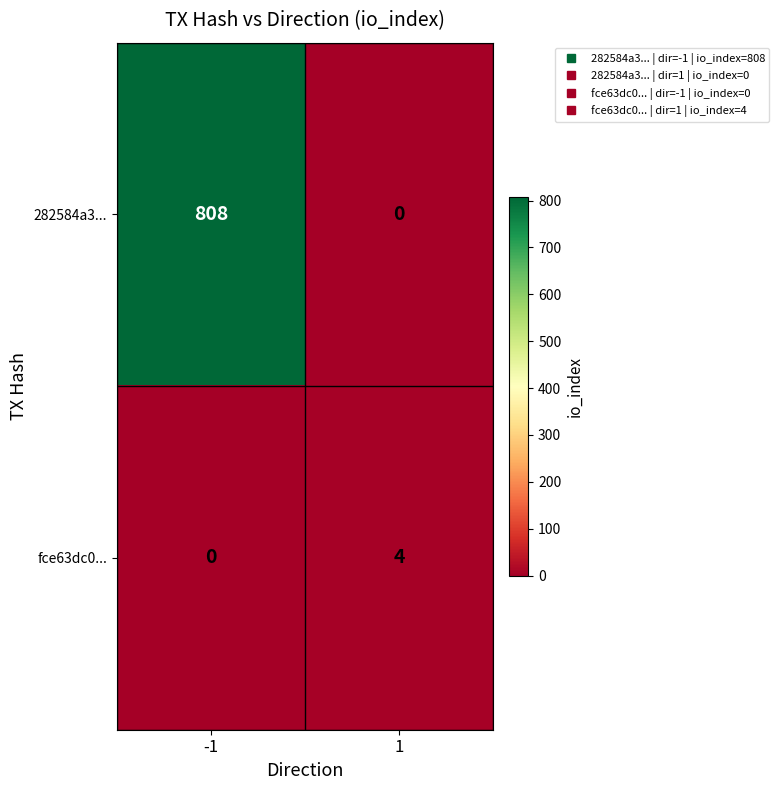

The fce63dc0... series shows 0 at -1. True or false?

True